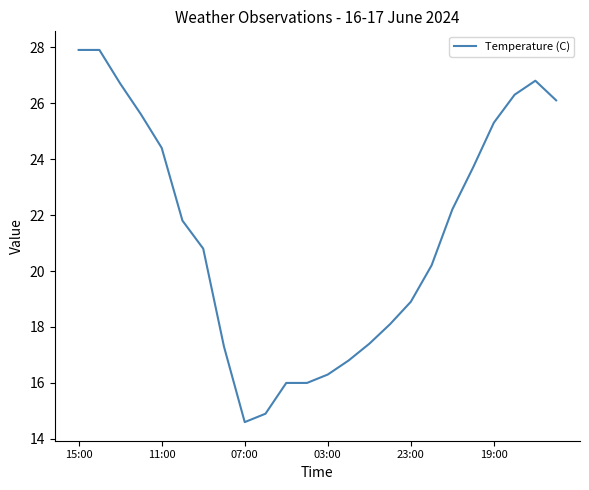

What is the greatest value displayed?

27.9